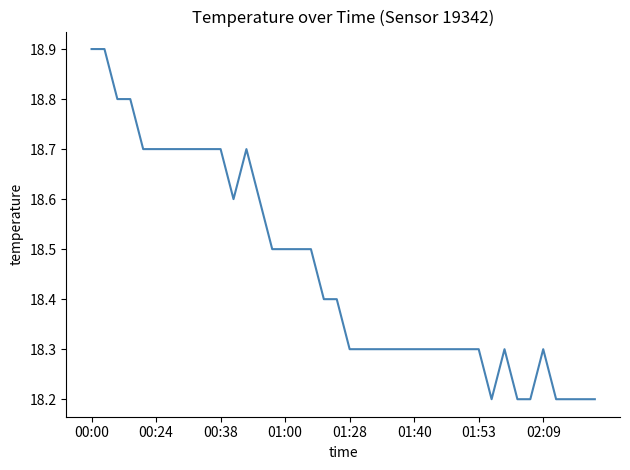

What is the greatest value displayed?

18.9